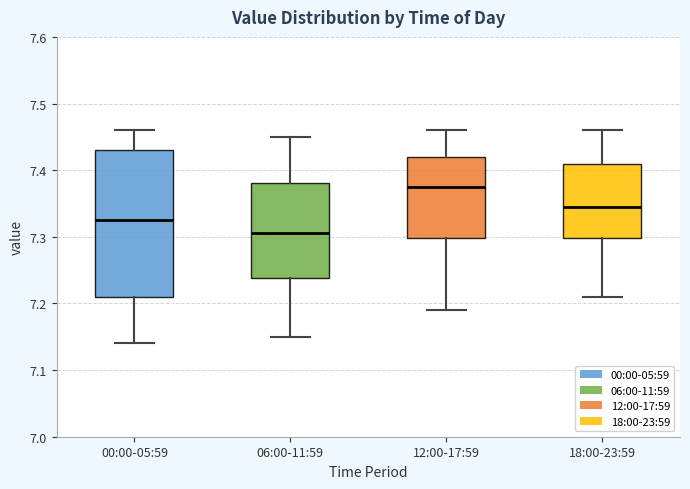

Which box has the lowest median line?

06:00-11:59